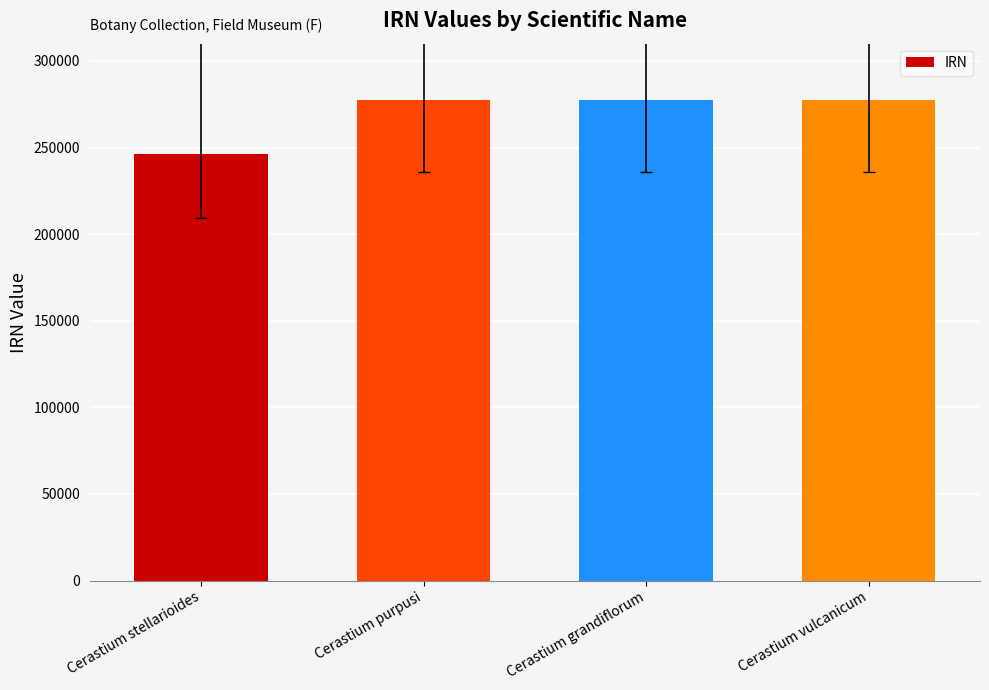

What value does the data have at Cerastium vulcanicum, to the nearest 50?

277600